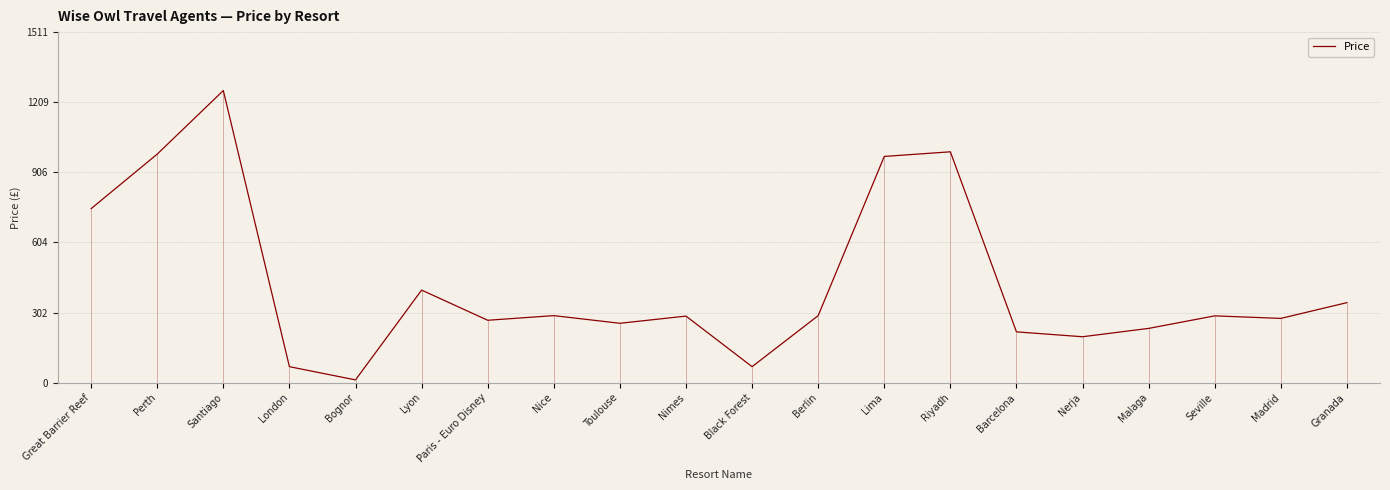

Between Perth and Nerja, which is larger?

Perth